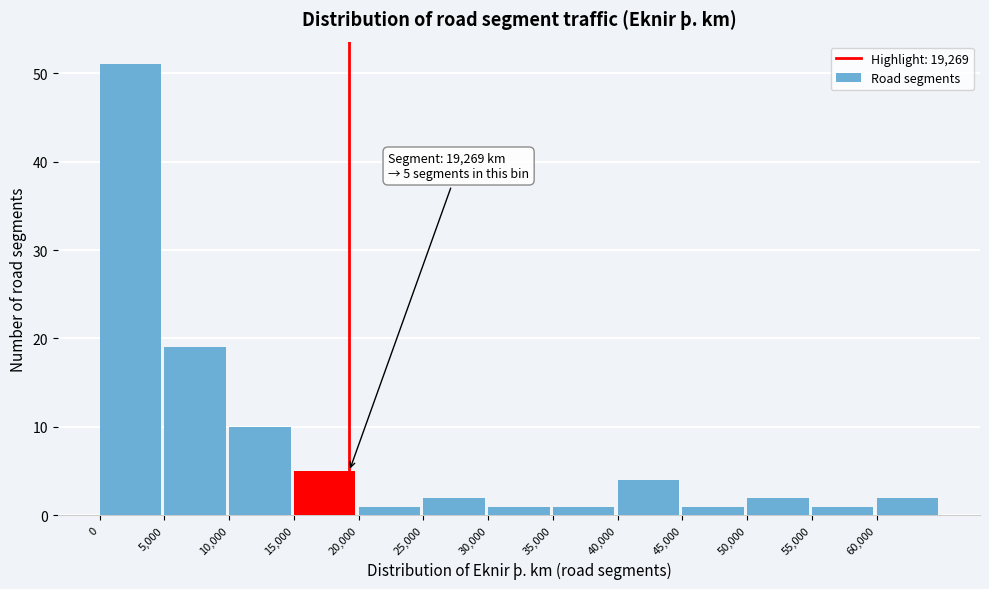

Which range on the x-axis has the tallest bar?

0 to 5000